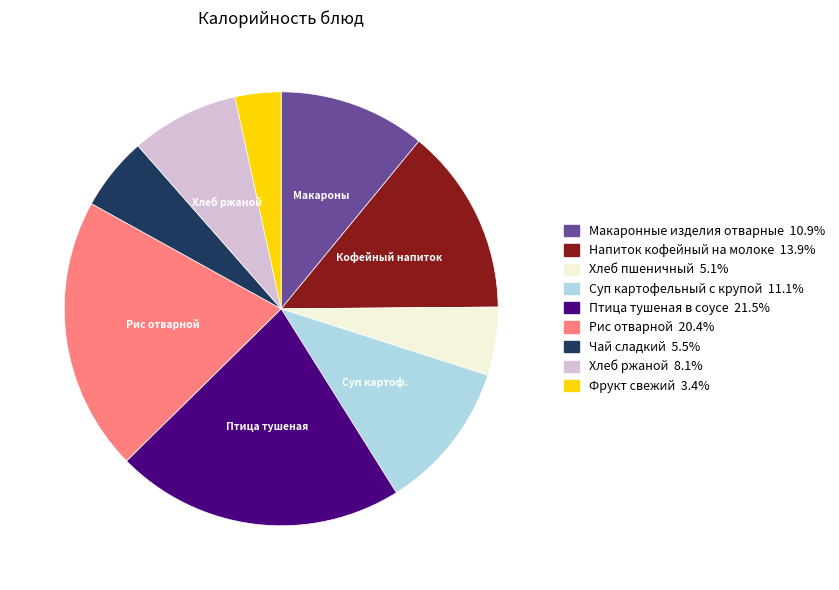

Is the sum of Напиток кофейный на молоке and Суп картофельный с крупой greater than half?

No